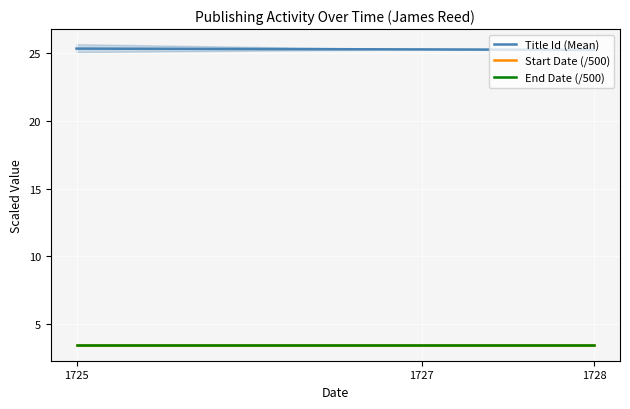

List the labels in order of Title Id (Mean) value, largest first.

1725, 1727, 1728